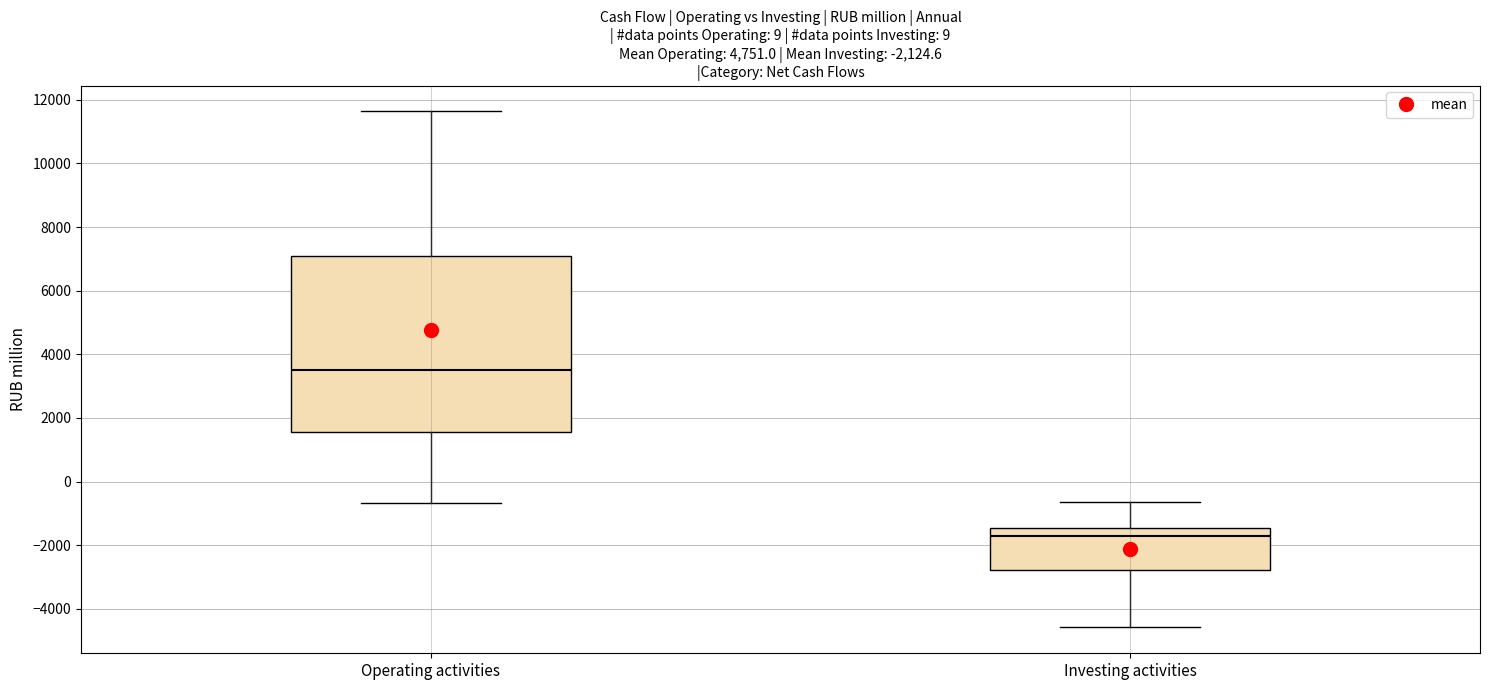

Reading left to right, transcribe this box plot: for each box, give where its median line is, the range the box spans, and where its two whiskers end, as read against the y-axis. The values are not printed on the chart, so give them approximately, as read against the axis.

Operating activities: median 3400, box 1600 to 7000, whiskers -600 to 11600
Investing activities: median -1800, box -2800 to -1400, whiskers -4600 to -600